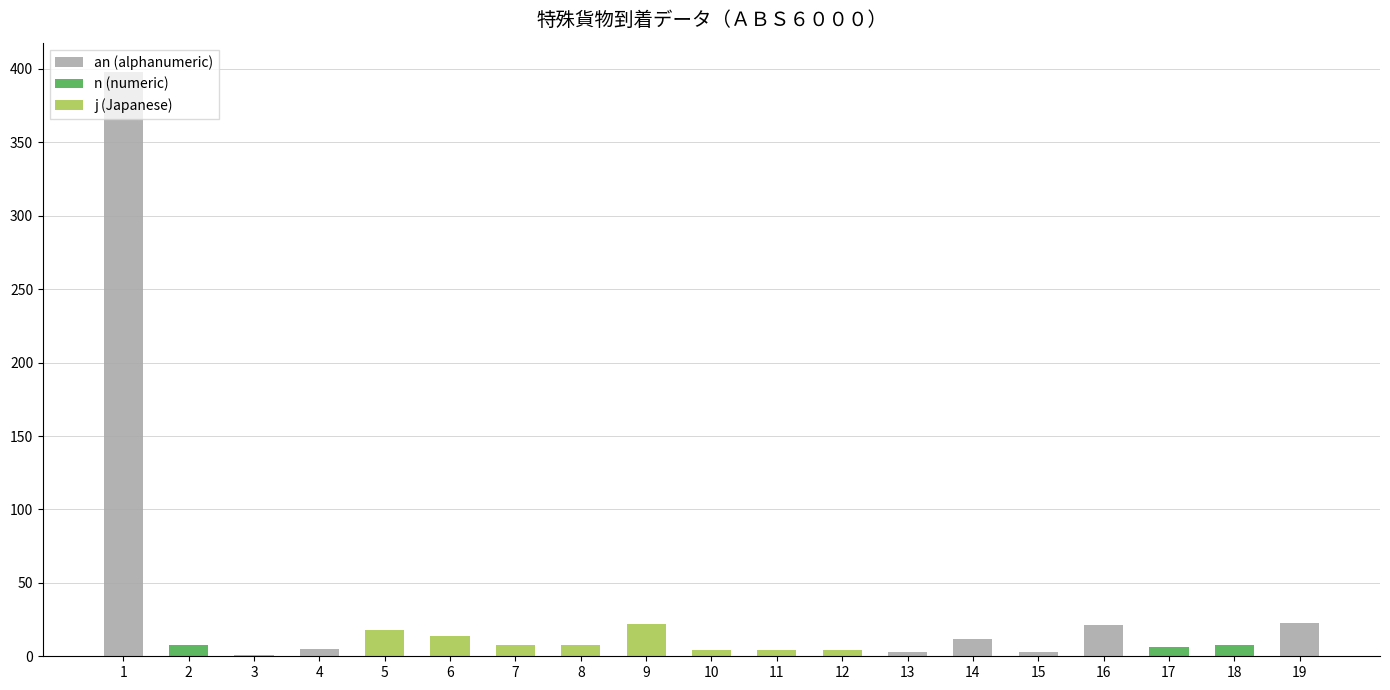

What is the maximum value shown in the chart?

398